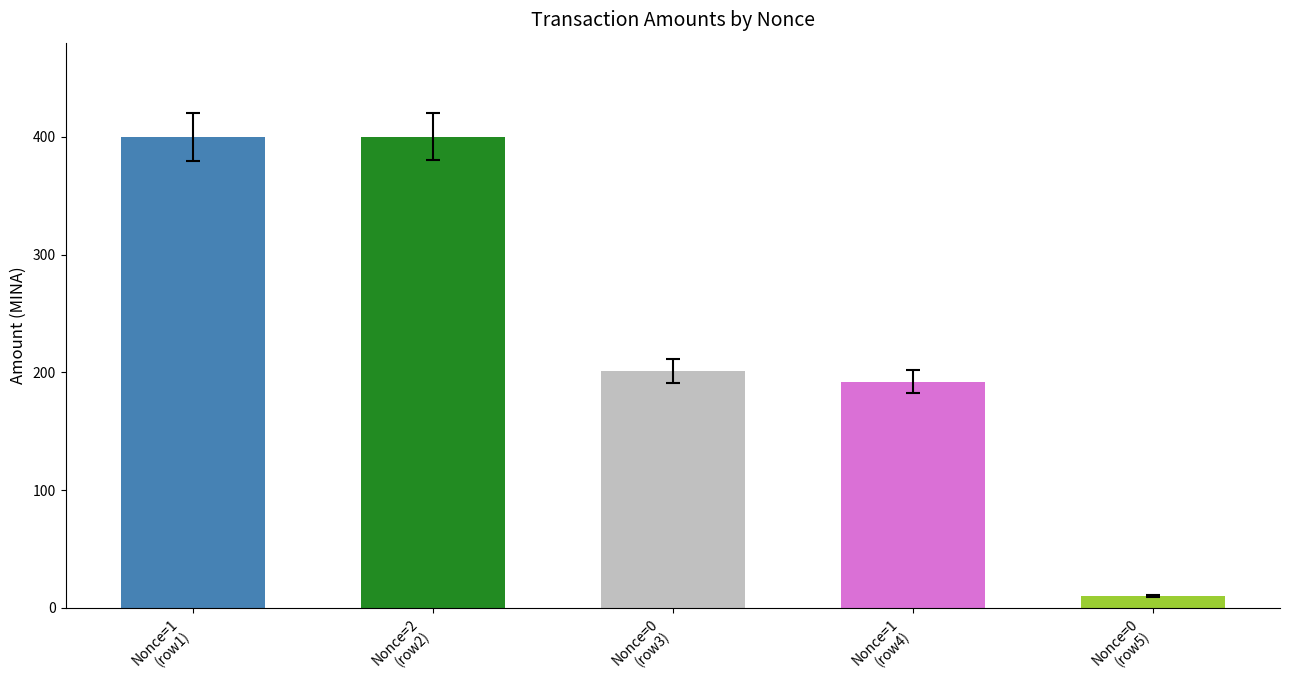

What is the difference between the maximum and minimum values?

390.0